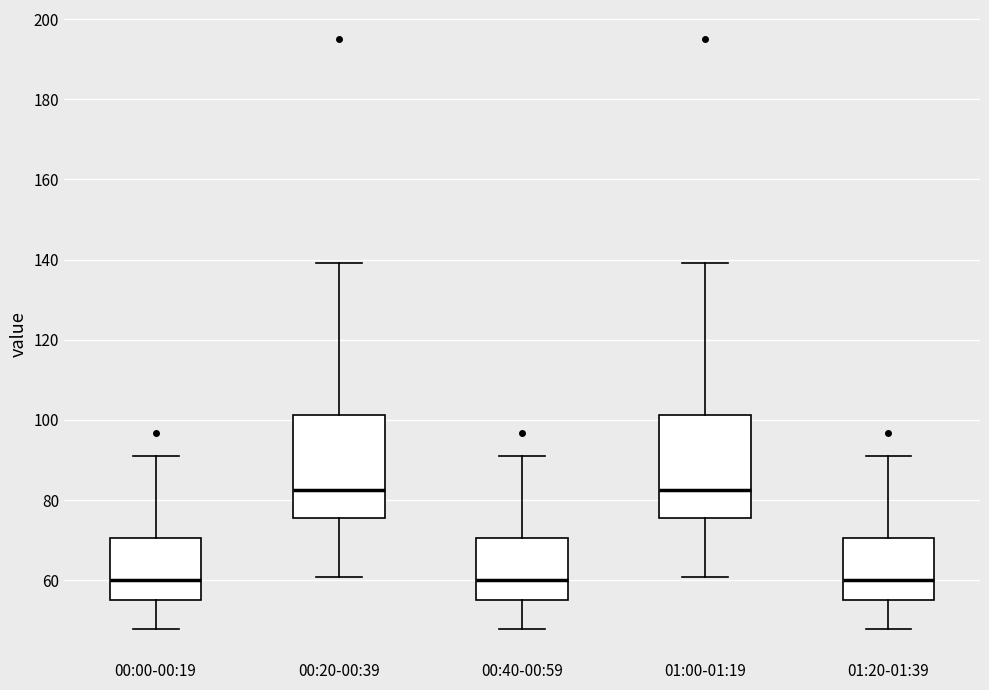

Reading left to right, transcribe this box plot: for each box, give where its median line is, the range the box spans, and where its two whiskers end, as read against the y-axis. The values are not printed on the chart, so give them approximately, as read against the axis.

00:00-00:19: median 60, box 56 to 70, whiskers 48 to 90
00:20-00:39: median 82, box 76 to 102, whiskers 60 to 140
00:40-00:59: median 60, box 56 to 70, whiskers 48 to 90
01:00-01:19: median 82, box 76 to 102, whiskers 60 to 140
01:20-01:39: median 60, box 56 to 70, whiskers 48 to 90